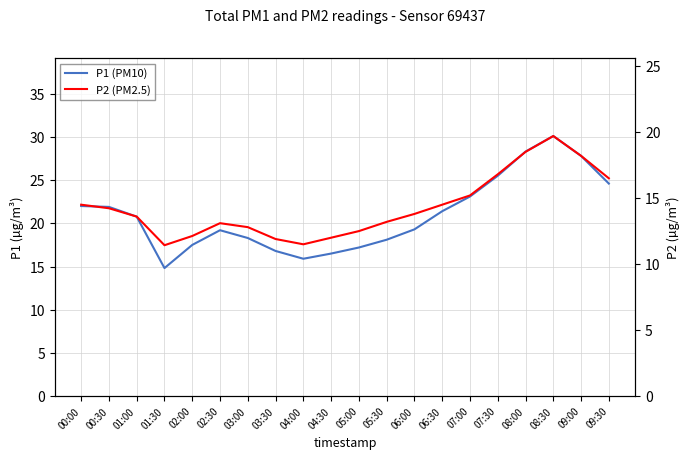

Read the P2 (PM2.5) value at 03:30.

11.9